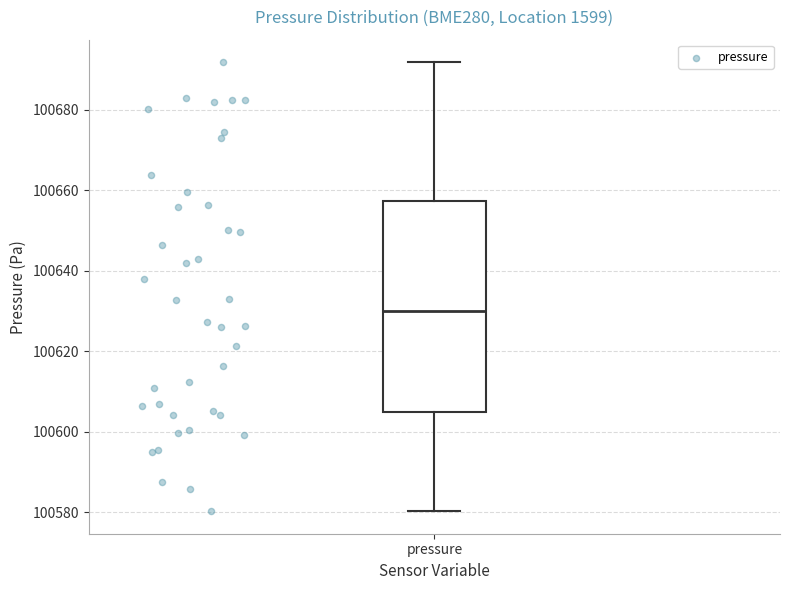

Transcribe this box plot: give where the median line is, the range the box spans, and where the two whiskers end, as read against the y-axis. The values are not printed on the chart, so give them approximately, as read against the axis.

median 100630, box 100604 to 100658, whiskers 100580 to 100692